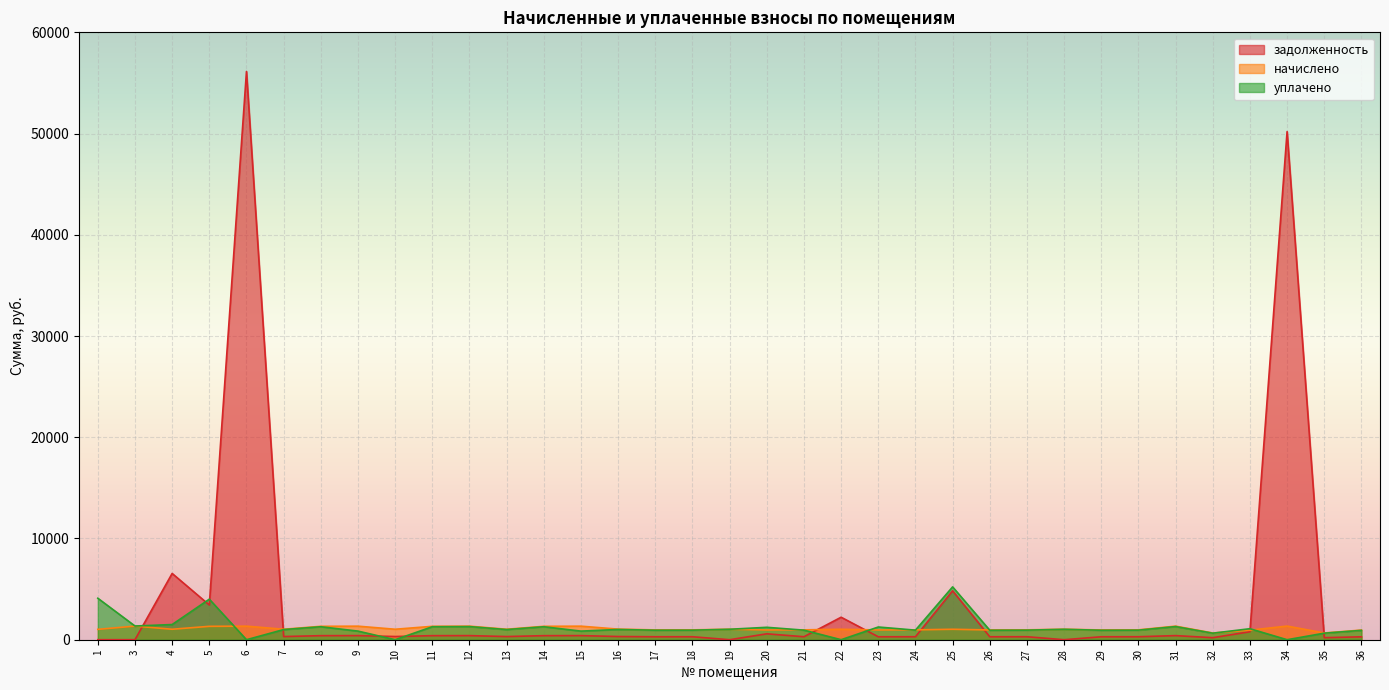

Which series has the widest spread of values?

задолженность